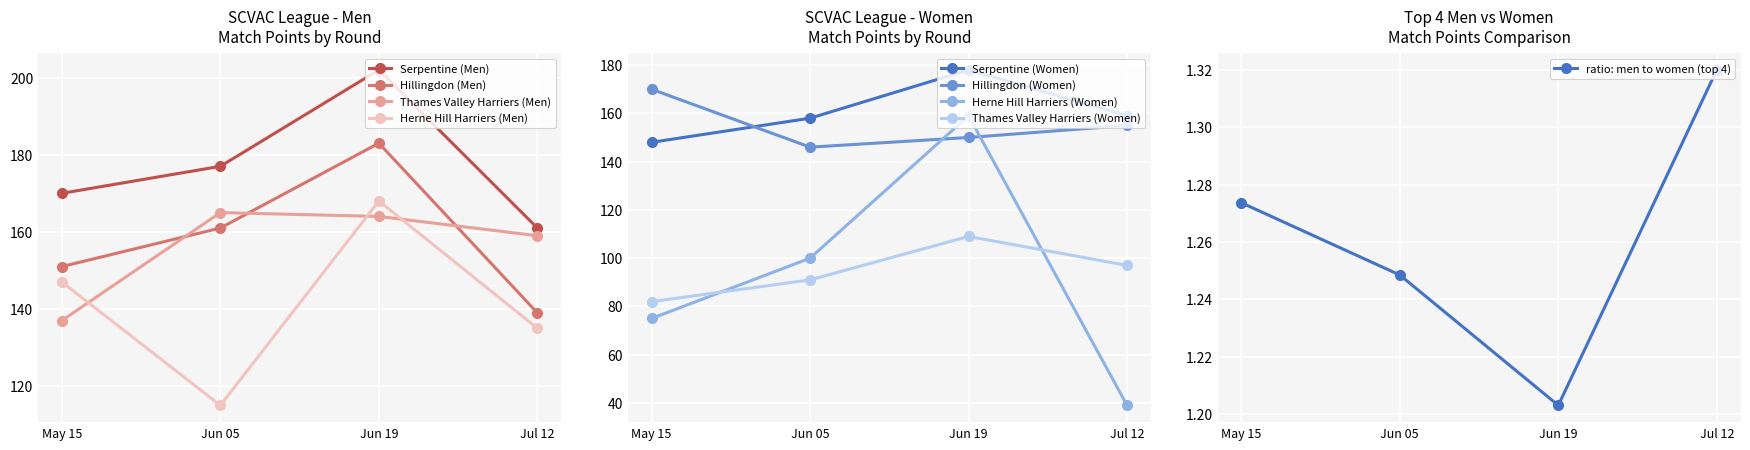

Rank the categories by Herne Hill Harriers (Men) value from lowest to highest.

Jun 05, Jul 12, May 15, Jun 19